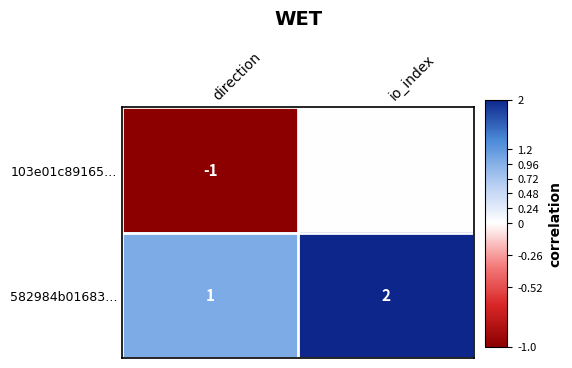

True or false: 582984b01683… has a value of 3 at io_index.

False